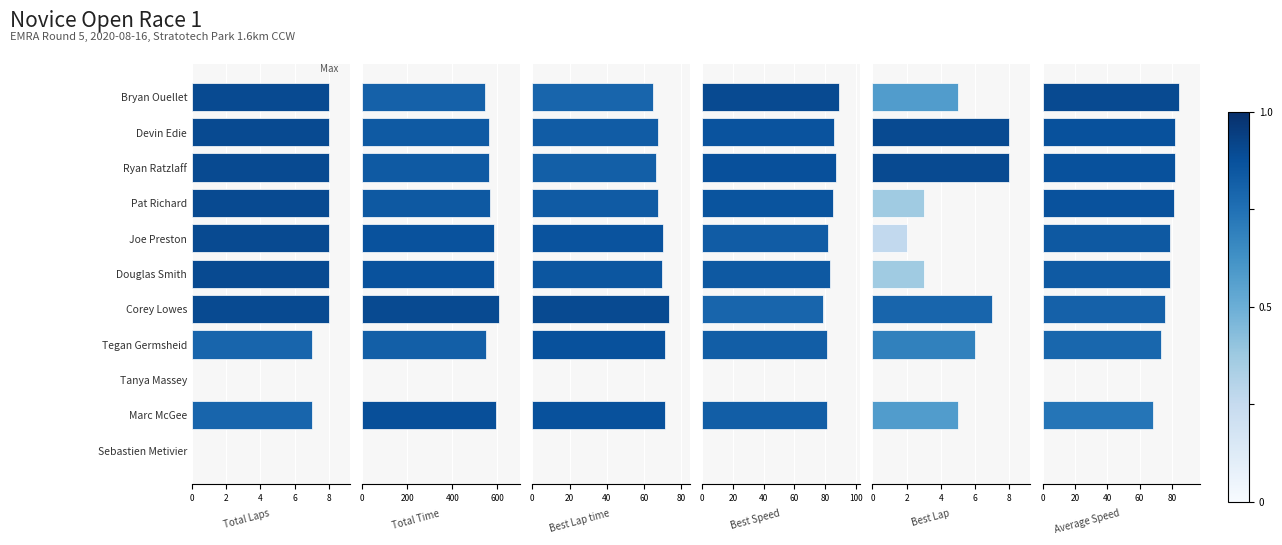

True or false: Best Lap time has a value of 25.7 at Devin Edie.

False